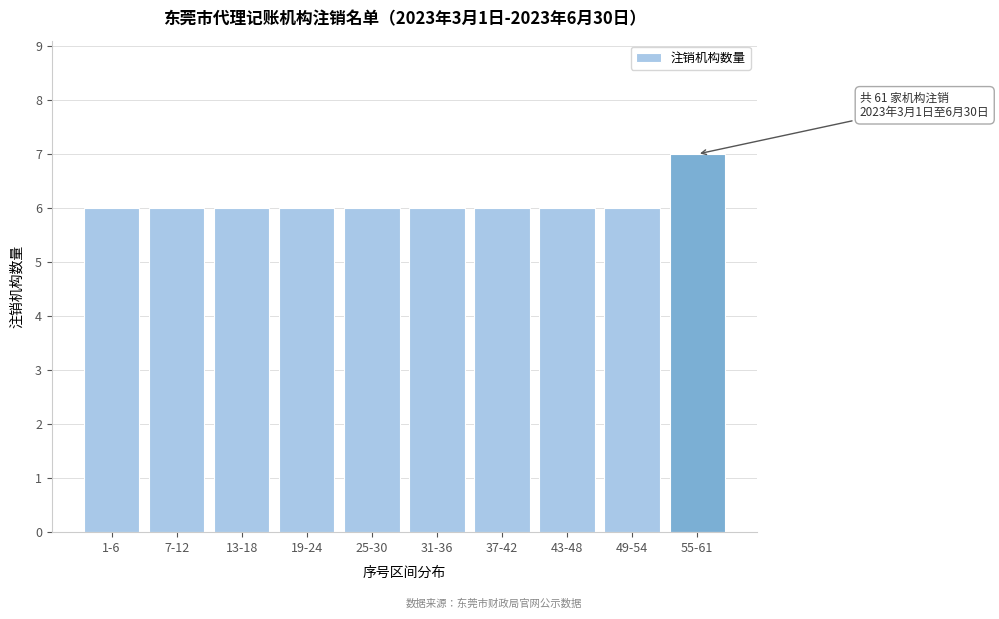

Reading left to right, what are all the values shown in this chart?

6	6	6	6	6	6	6	6	6	7